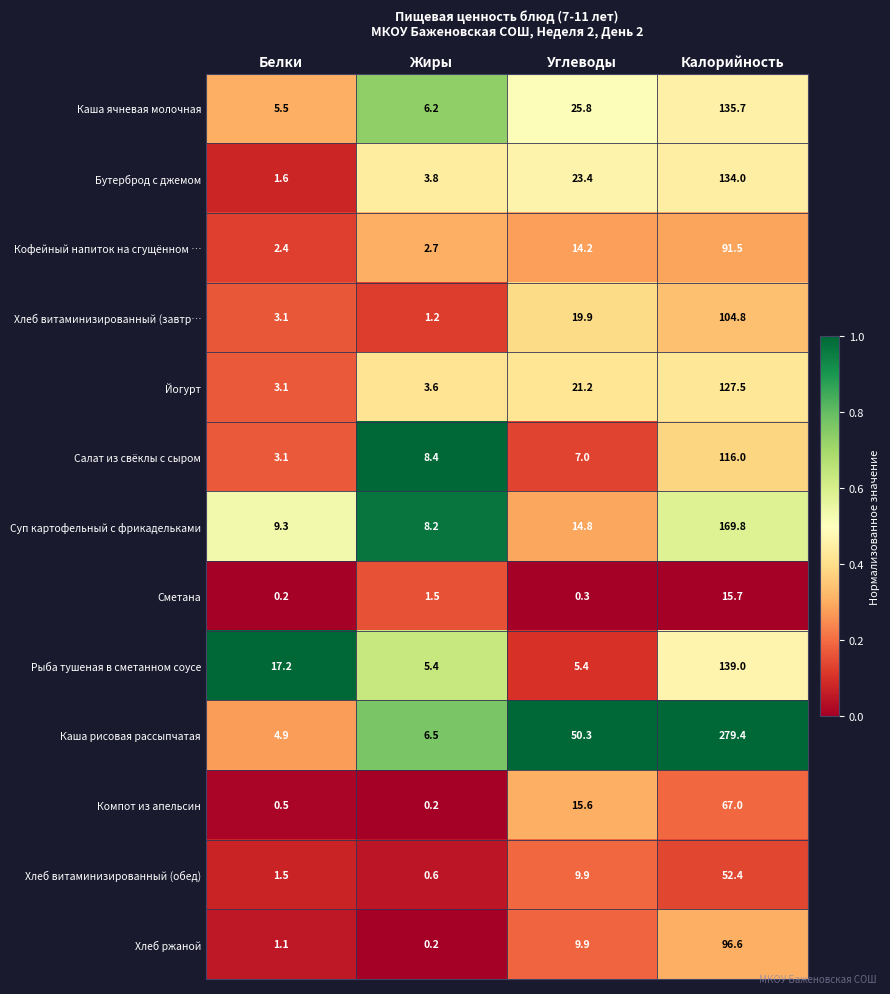

The value of Салат из свёклы с сыром at Белки is 3.1. True or false?

True